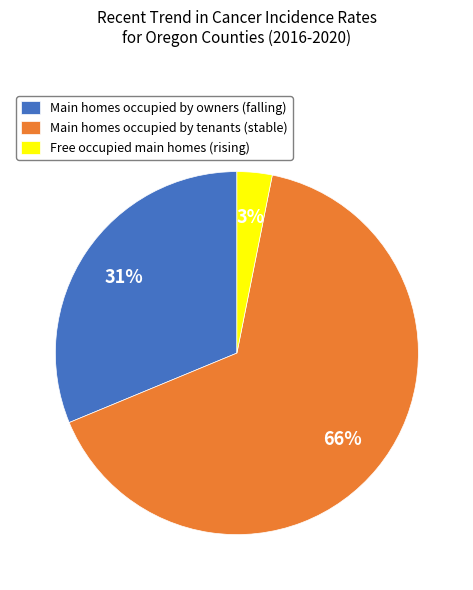

Count the number of slices in the pie.

3